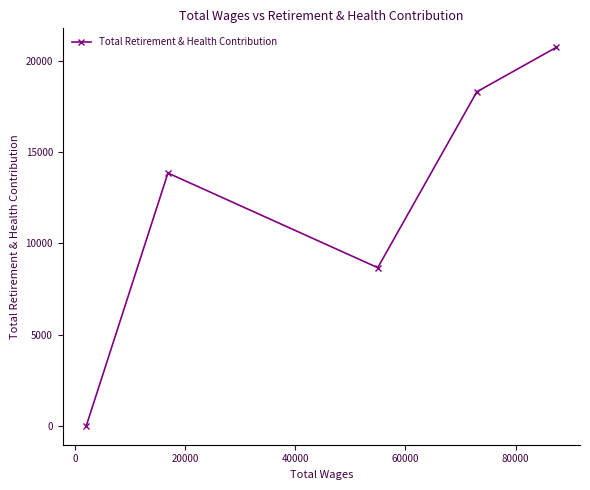

What is the difference between the second highest and second lowest values?

9648